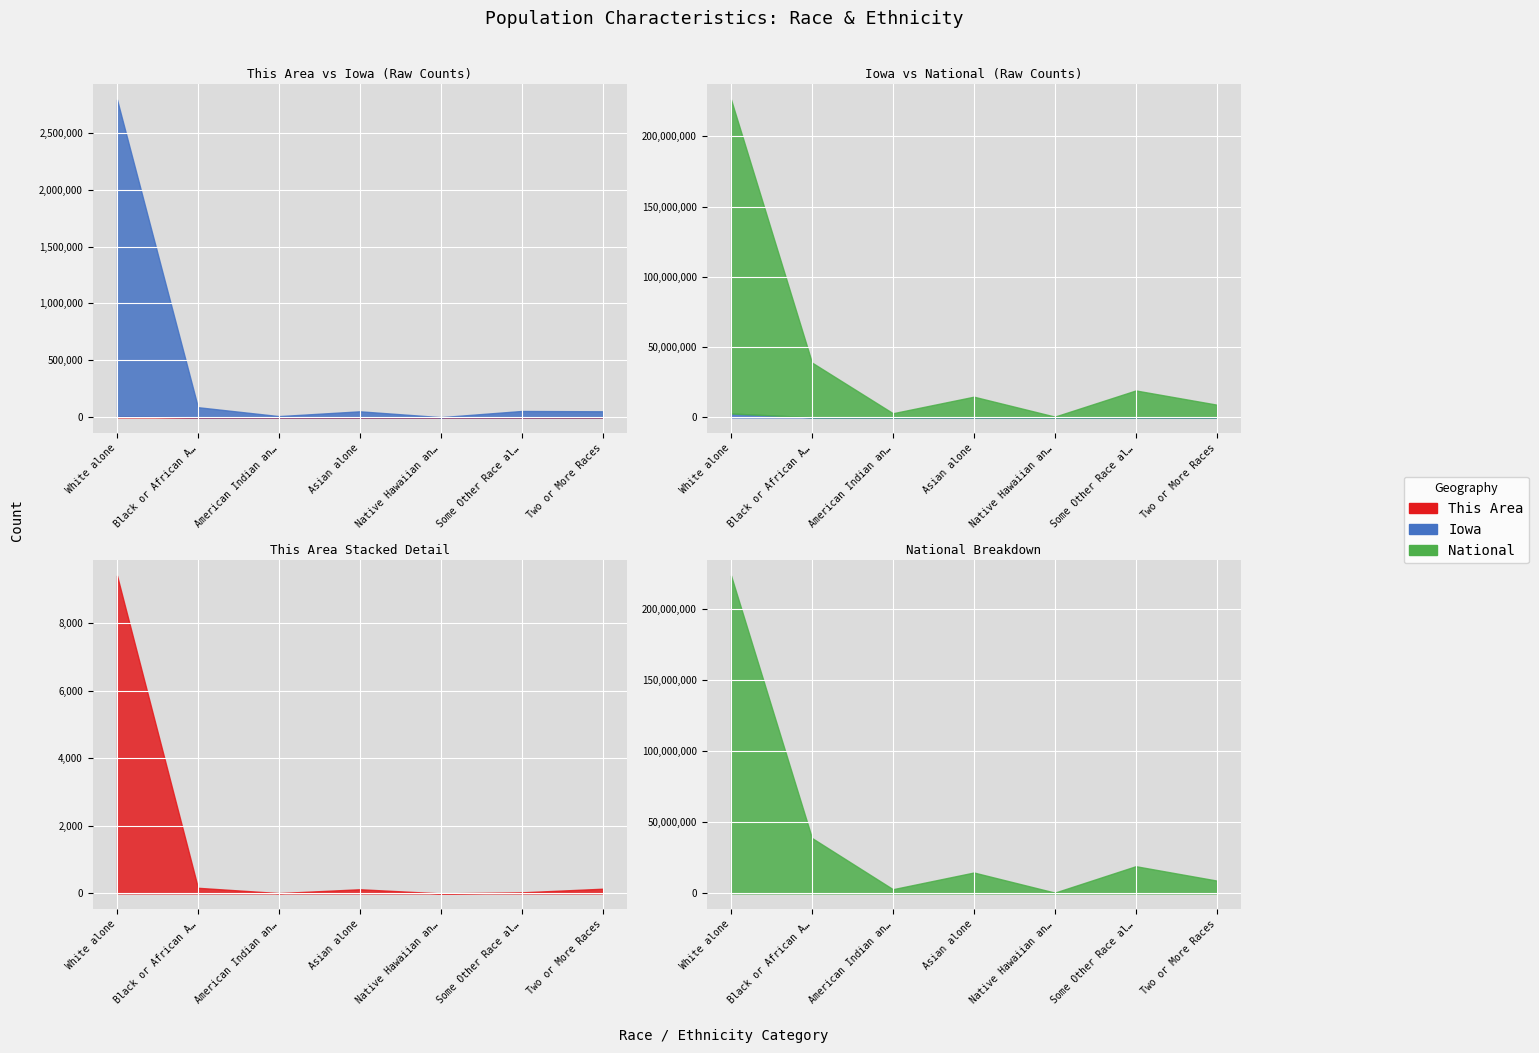

What is the value of the National point at the 1st from the left?

223553265